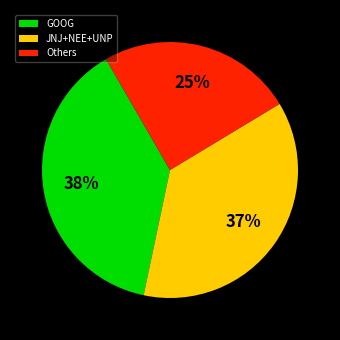

What percentage is the Others slice, to the nearest percent?

25%